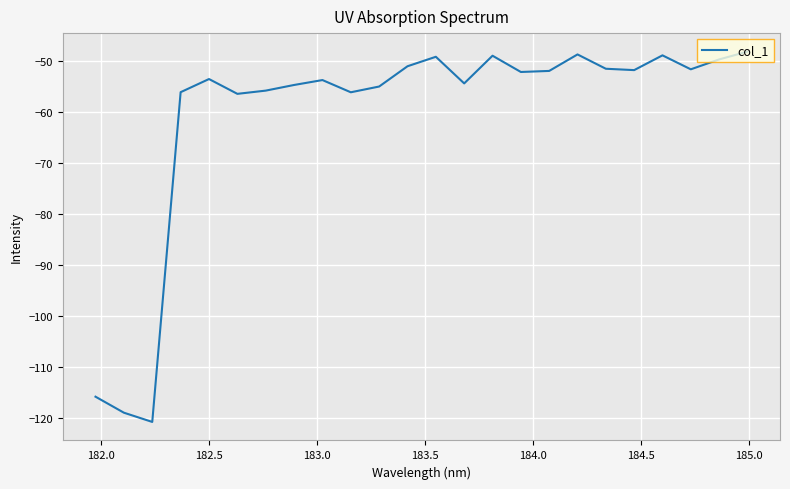

What is the difference between the maximum and minimum values?

72.6